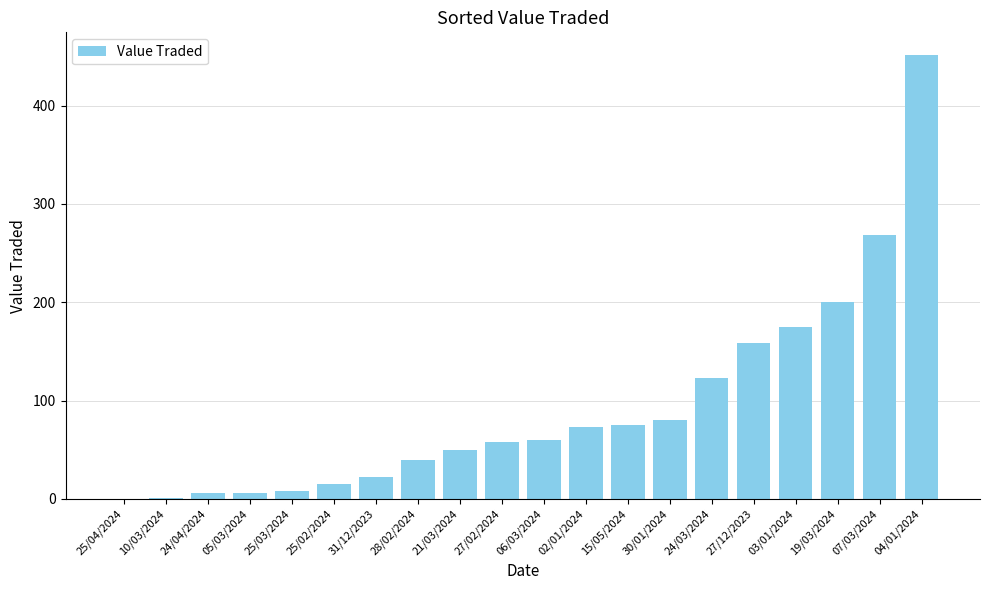

Which label corresponds to the largest value in the chart?

04/01/2024